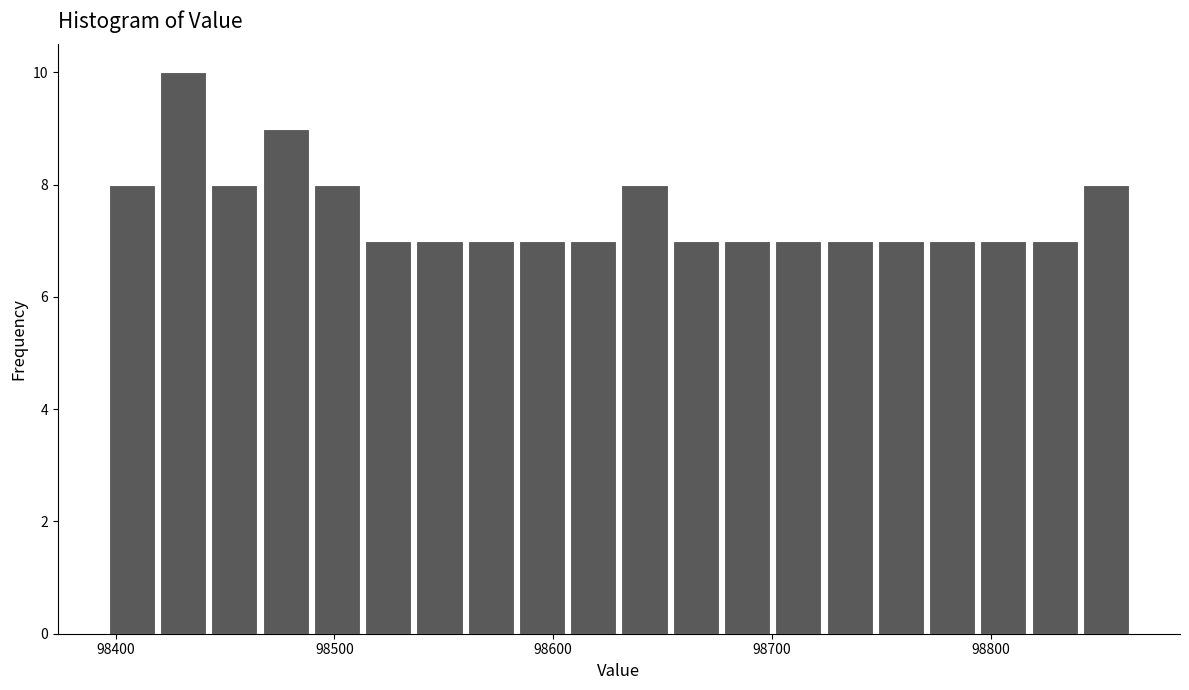

Read against the x-axis, roughly where is the centre of the tallest bar?

98430